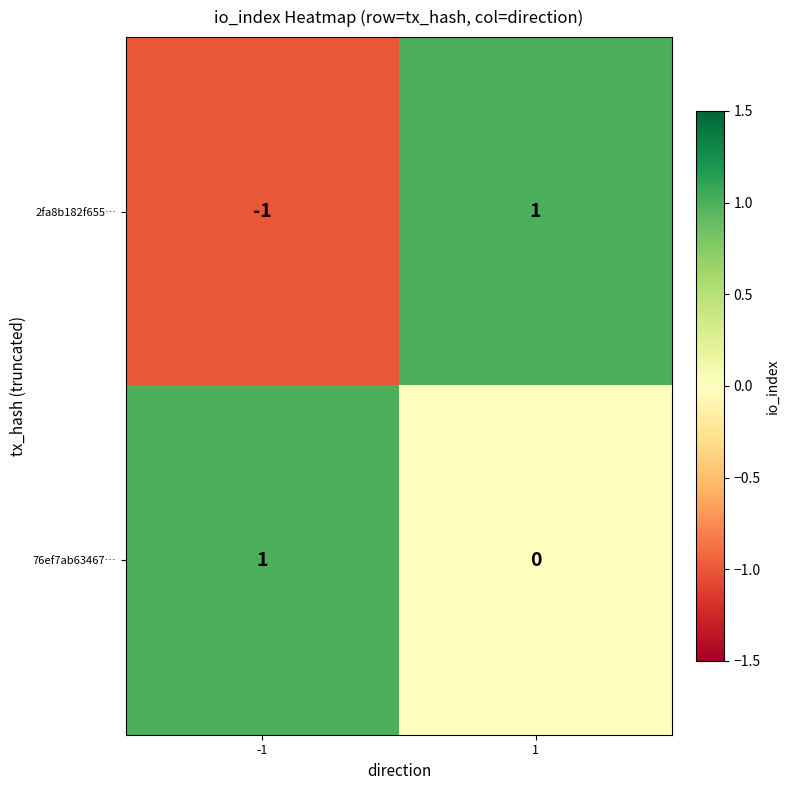

Which series changed the most between -1 and 1?

2fa8b182f655…